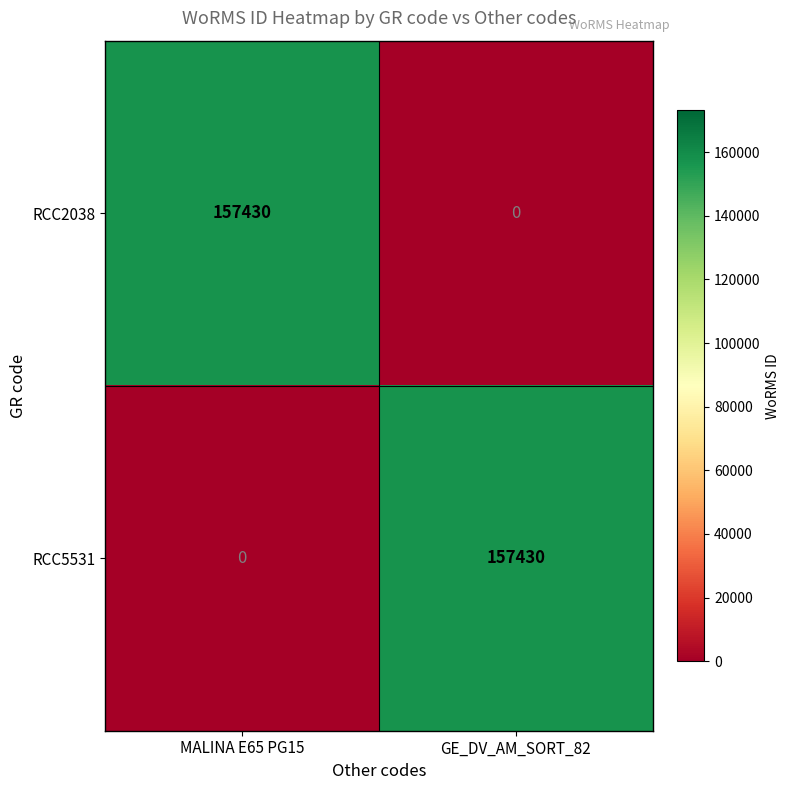

Reading right to left, list all the values displayed in this chart.

RCC2038: GE_DV_AM_SORT_82=0	MALINA E65 PG15=157430
RCC5531: GE_DV_AM_SORT_82=157430	MALINA E65 PG15=0